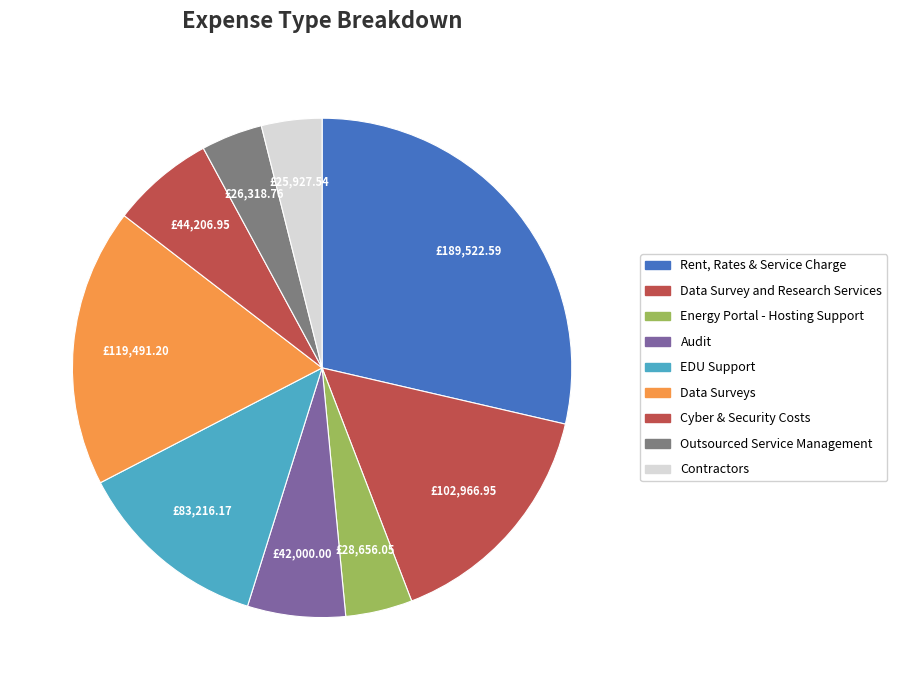

How many segments does this pie chart have?

9